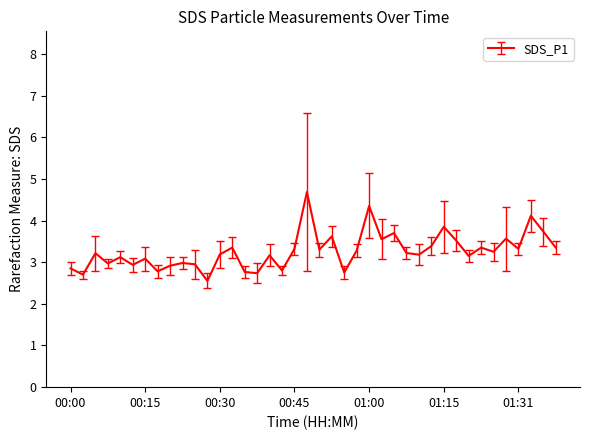

What is the greatest value displayed?

4.7